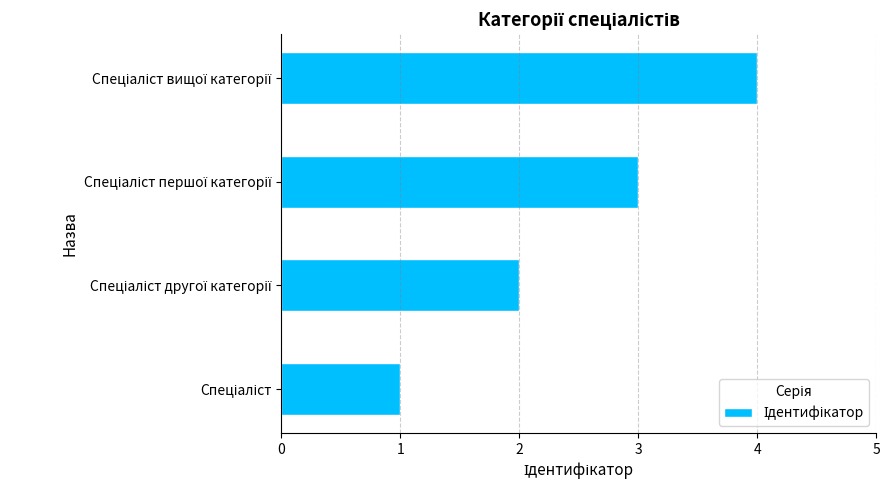

How many bars are there in total?

4